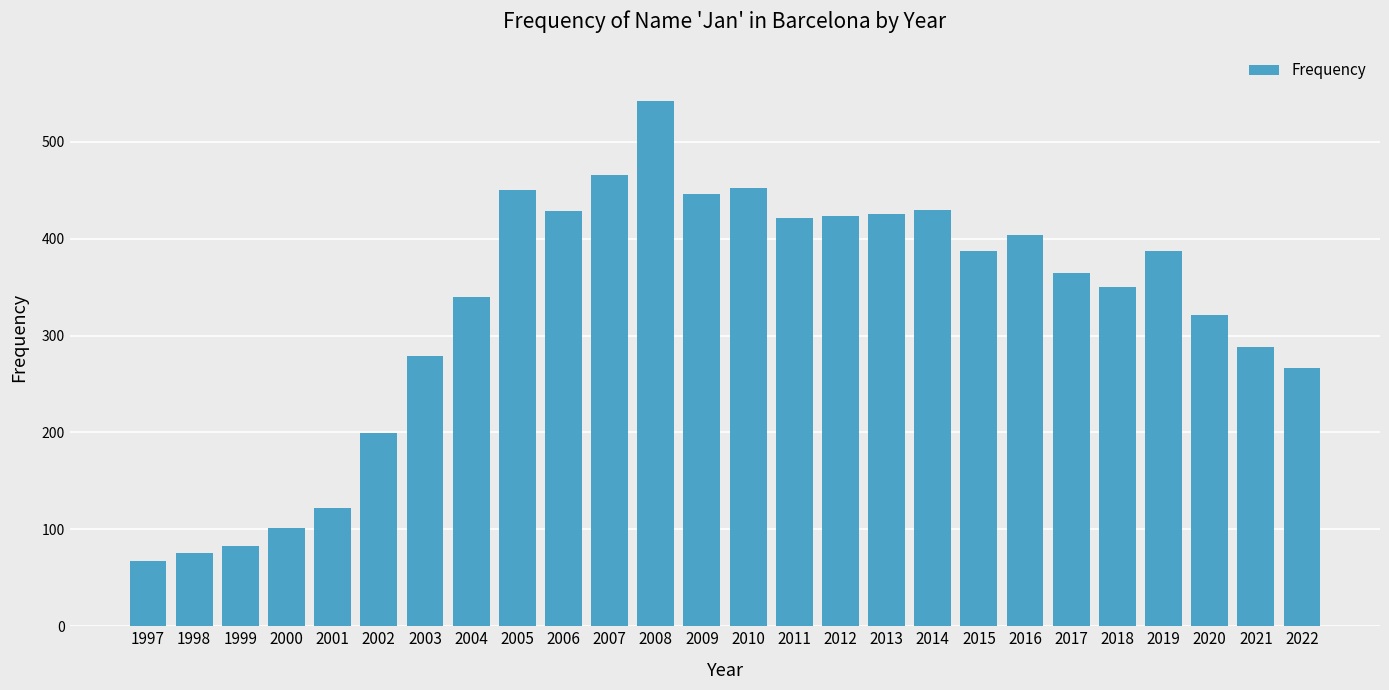

What is the approximate value at 1999, to the nearest 50?

100